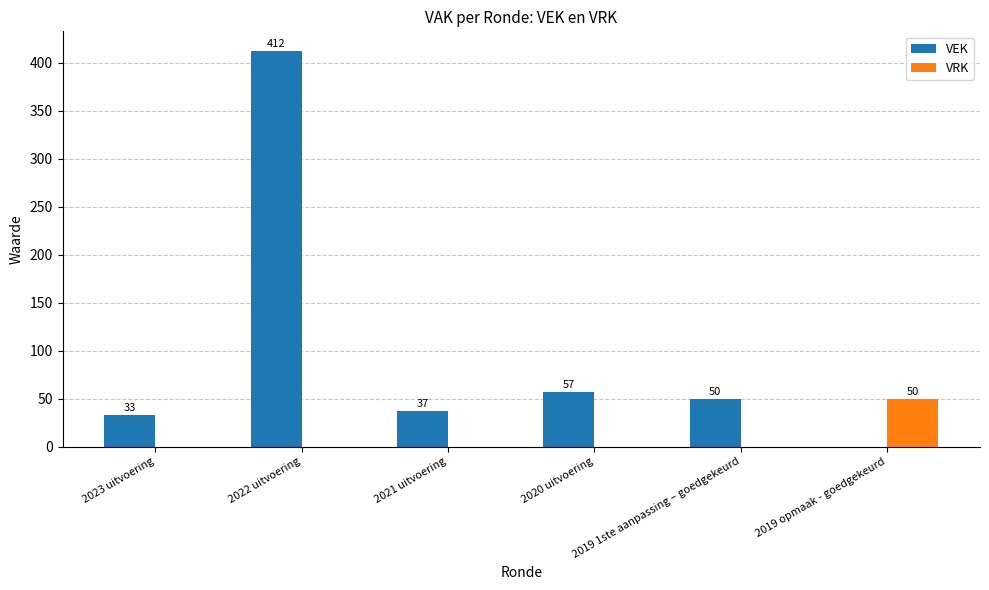

What is the total value across all series at 2019 1ste aanpassing – goedgekeurd?

50